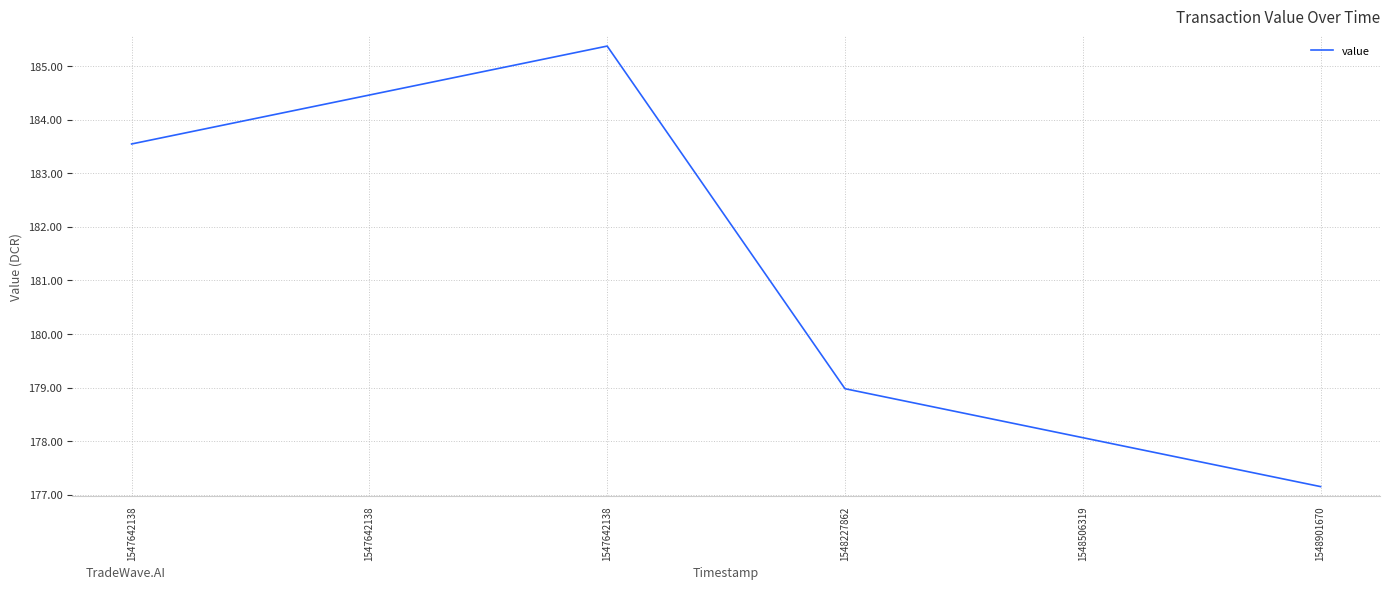

Count the number of categories in the chart.

6